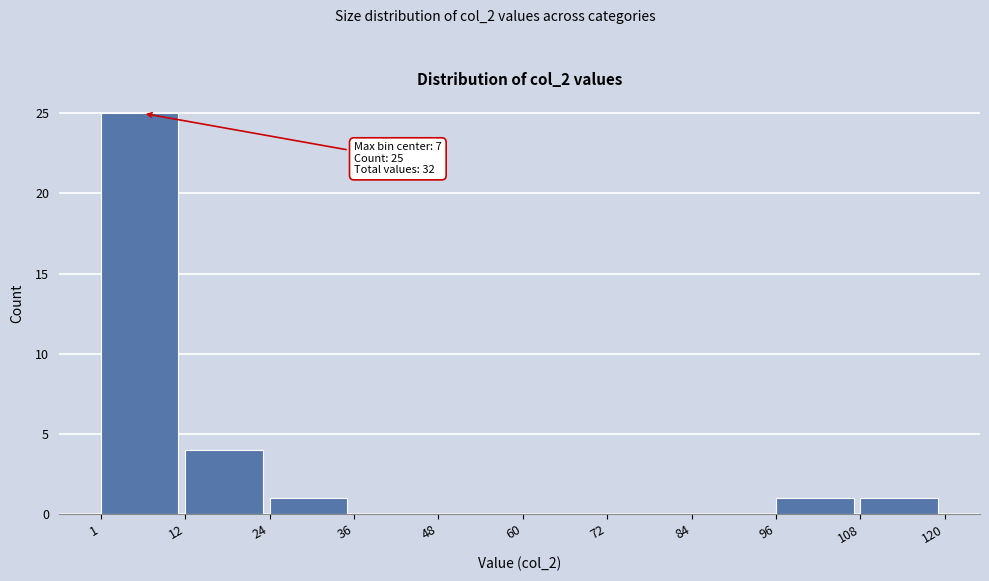

Over which range of the x-axis is the bar tallest?

1 to 12